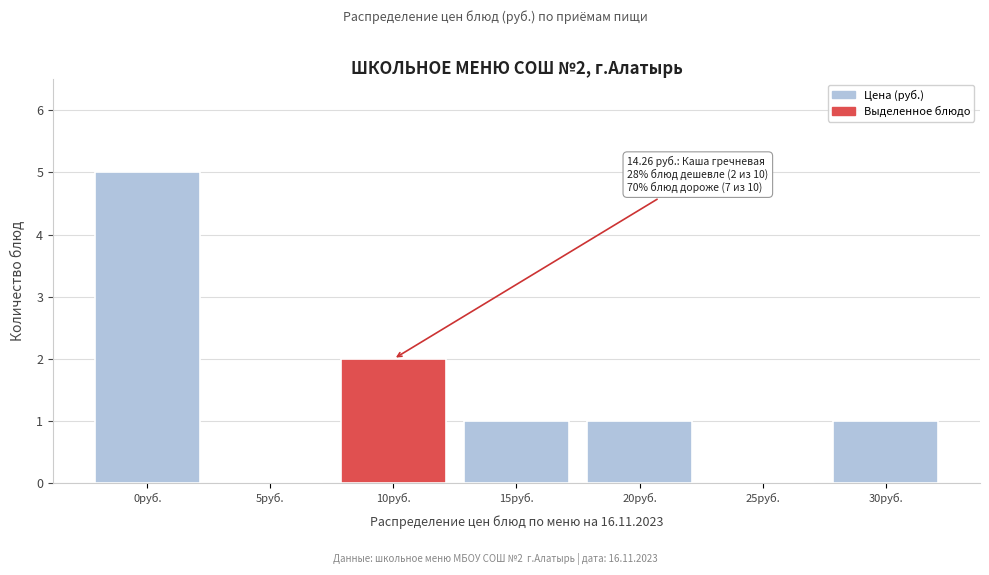

Reading left to right, list all the values displayed in this chart.

0руб.=5	5руб.=0	10руб.=2	15руб.=1	20руб.=1	25руб.=0	30руб.=1